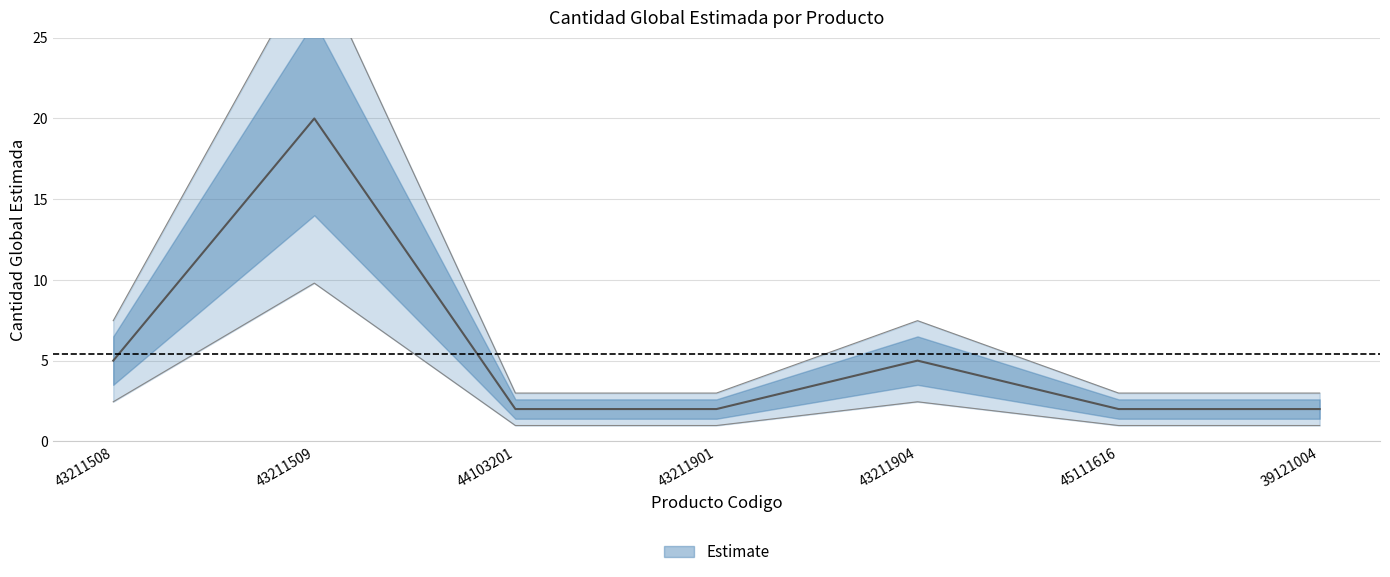

What is the smallest value displayed?

2